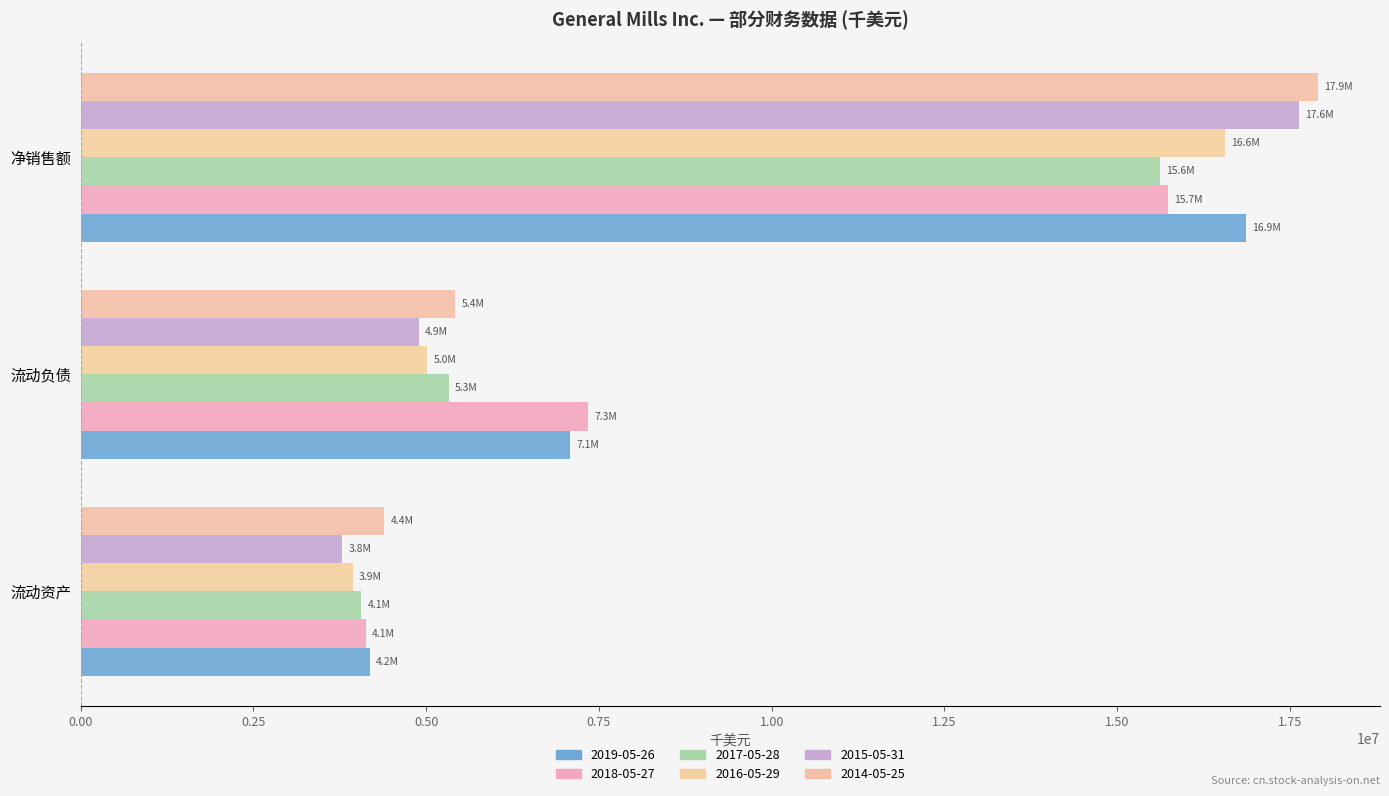

The value of 2019-05-26 at 流动负债 is 7087100. True or false?

True